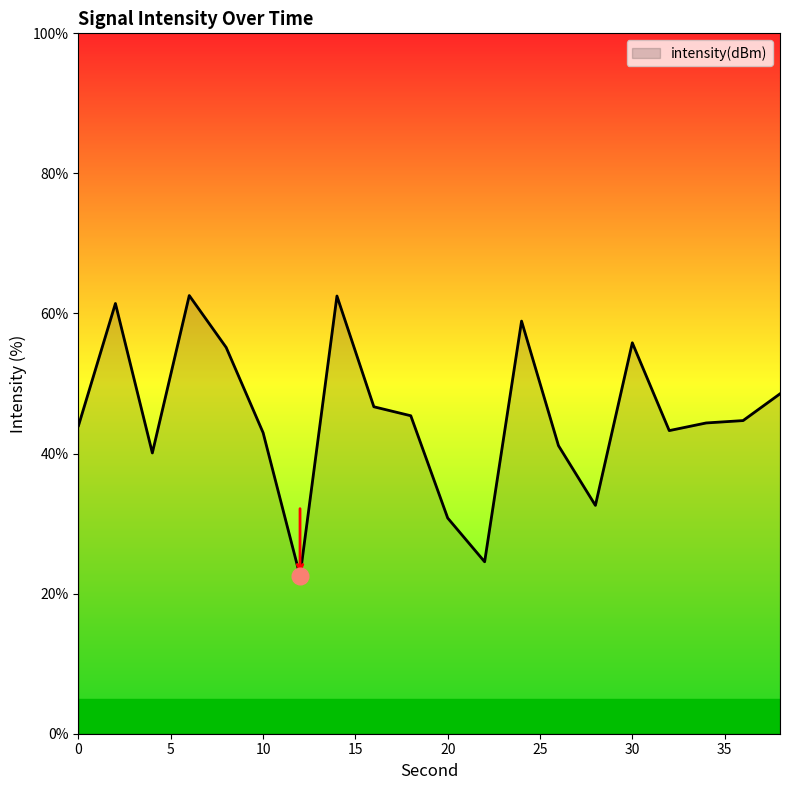

What is the difference between the maximum and second lowest values?

38.0